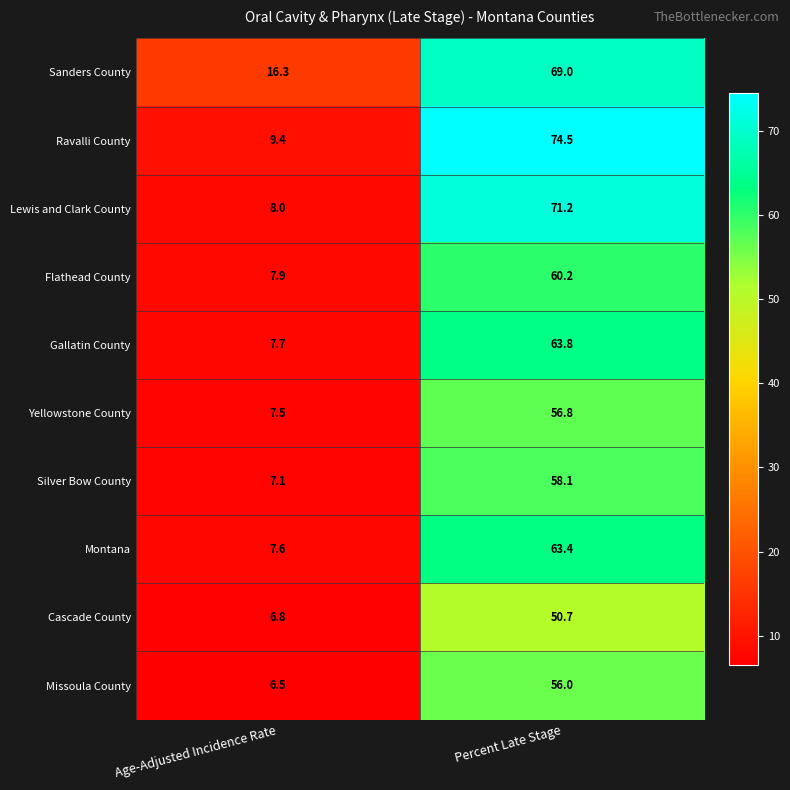

Which series has the largest range (max minus min)?

Ravalli County